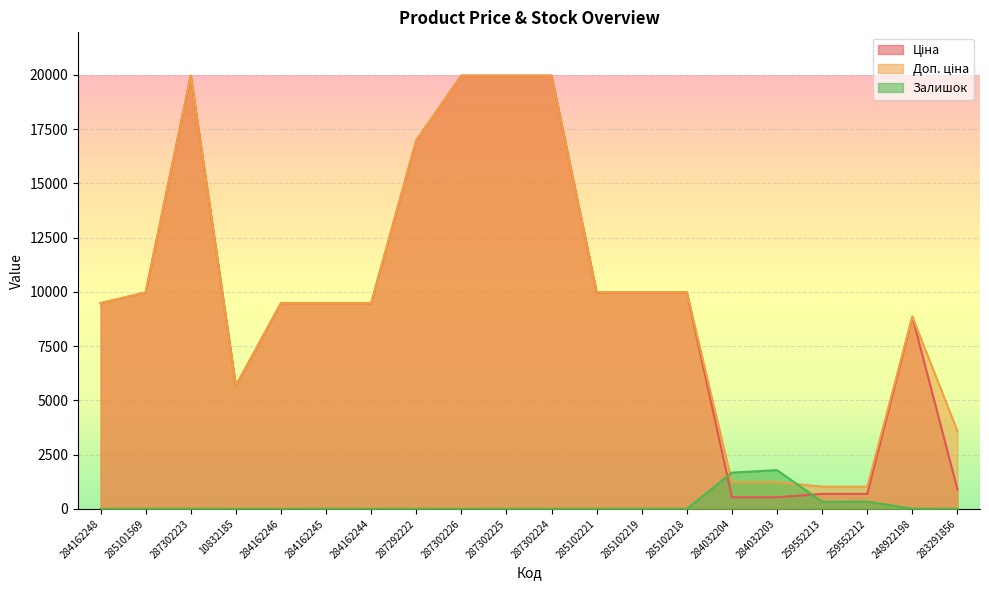

Which series ends up on top after the final intersection of Залишок and Ціна?

Ціна